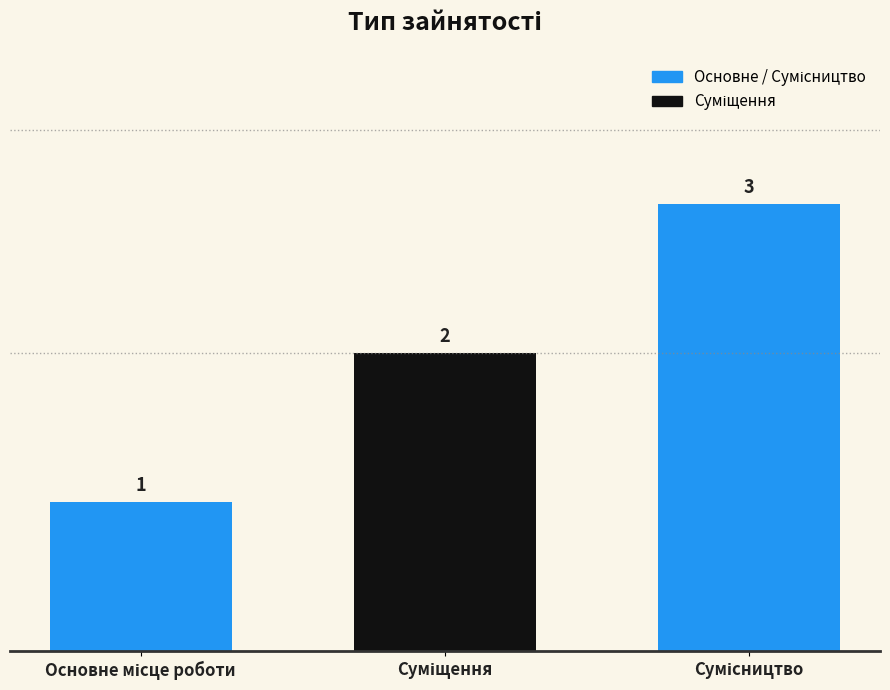

Count the values in the range 1 to 3.

3